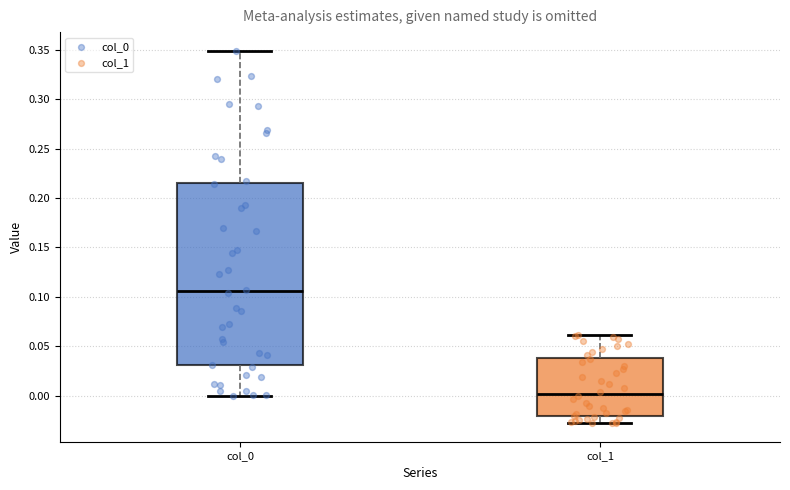

Which box has the highest median line?

col_0